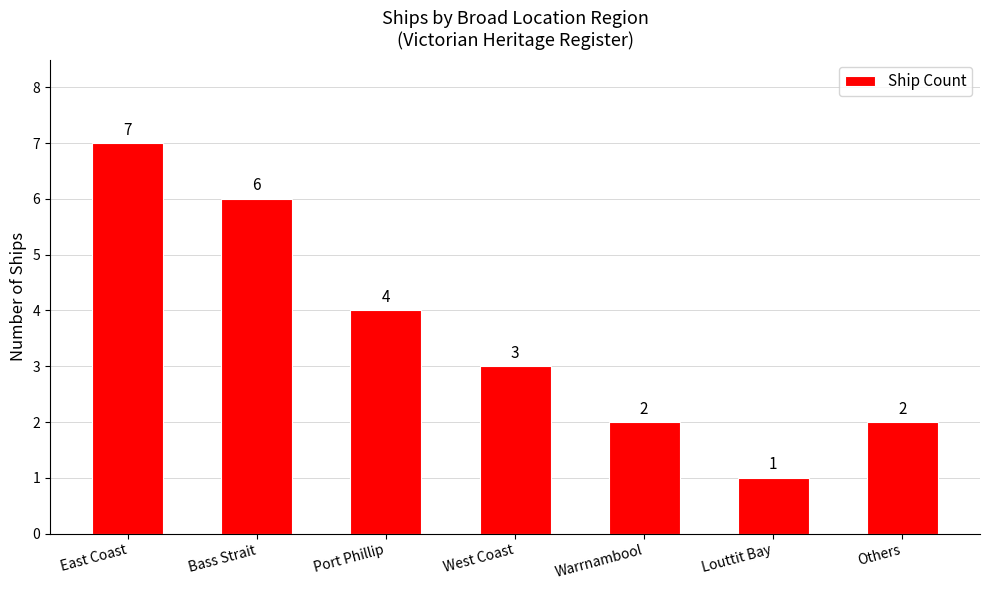

True or false: the data shows 1 at Louttit Bay.

True